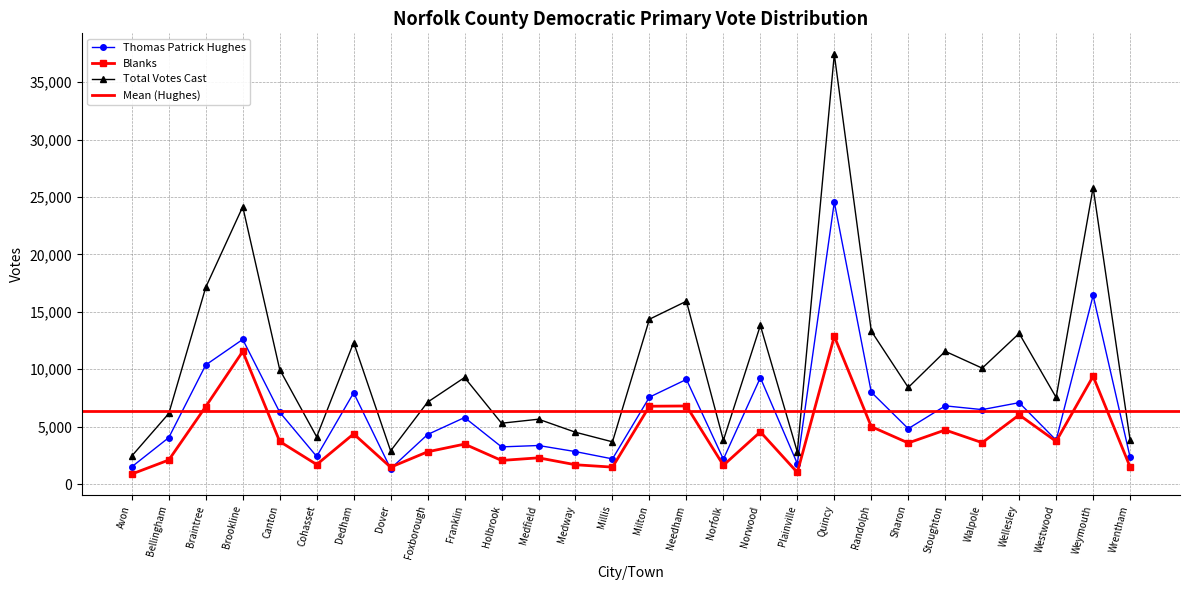

What is the value of the Thomas Patrick Hughes point at the 5th from the left?

6259